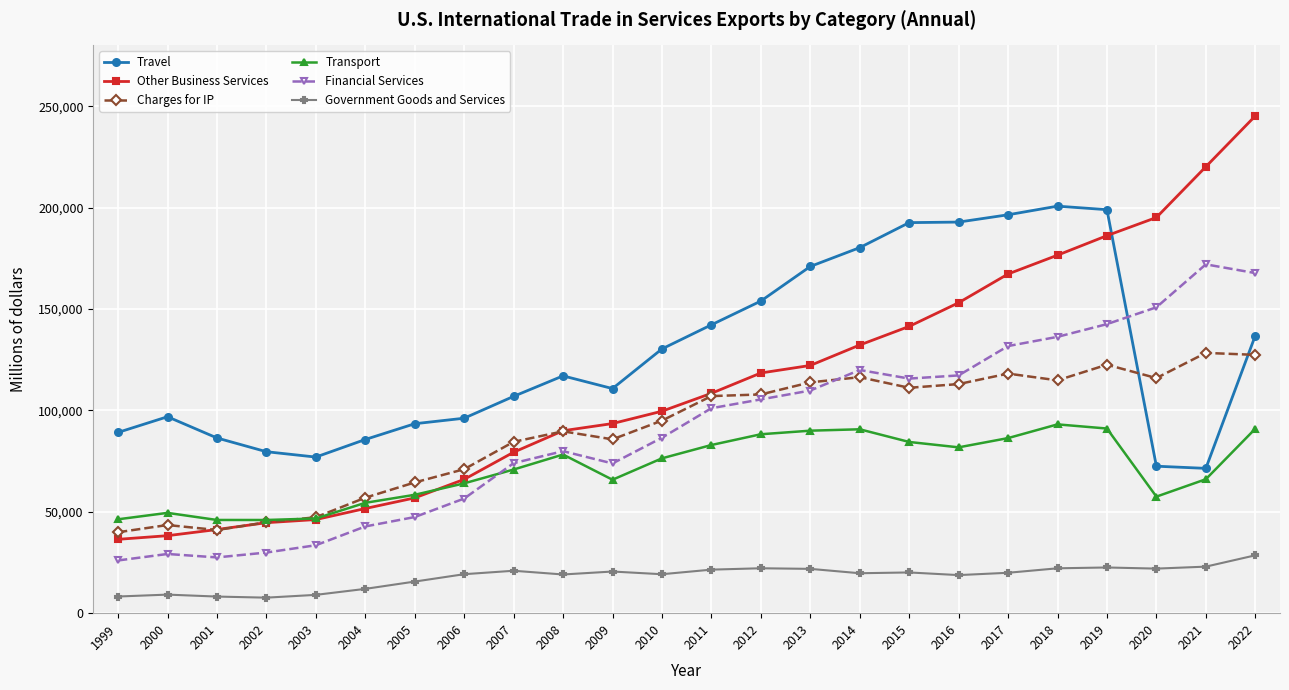

What is the difference between the maximum and minimum values in the Transport series?

47153